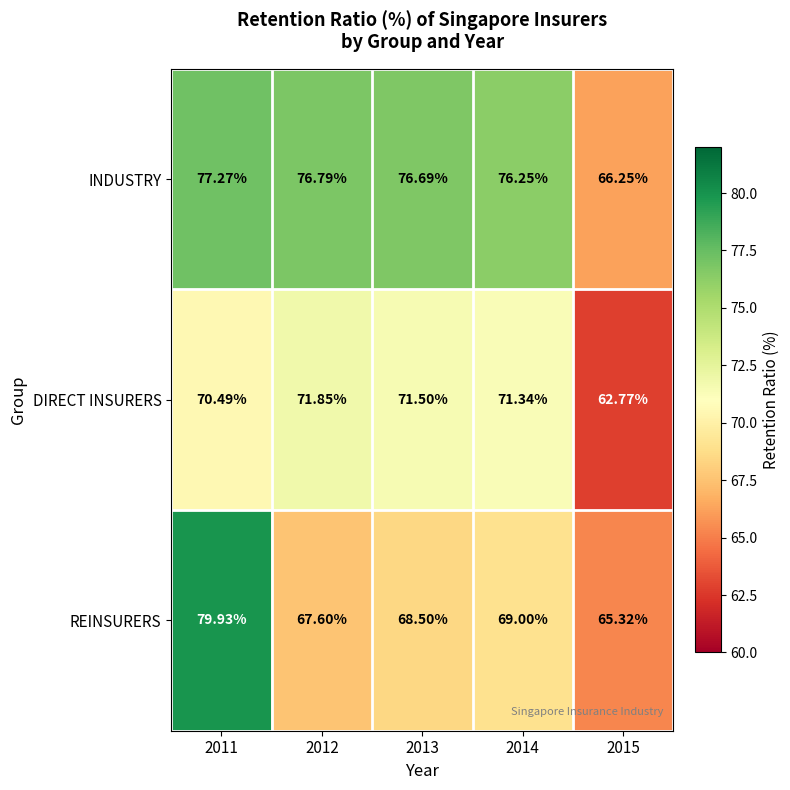

Is the value of DIRECT INSURERS at 2013 greater than the value of REINSURERS at 2013?

Yes